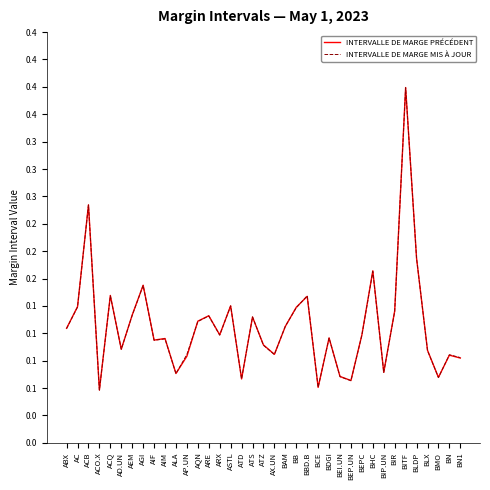

Where do INTERVALLE DE MARGE PRÉCÉDENT and INTERVALLE DE MARGE MIS À JOUR first cross each other?

ACQ and AD.UN